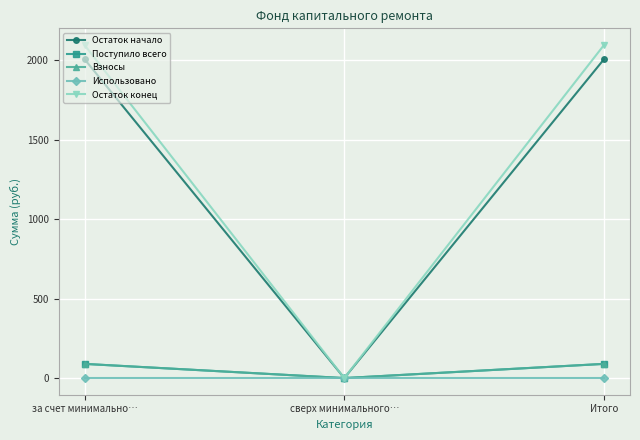

Which category has the highest value across all series?

за счет минимально…